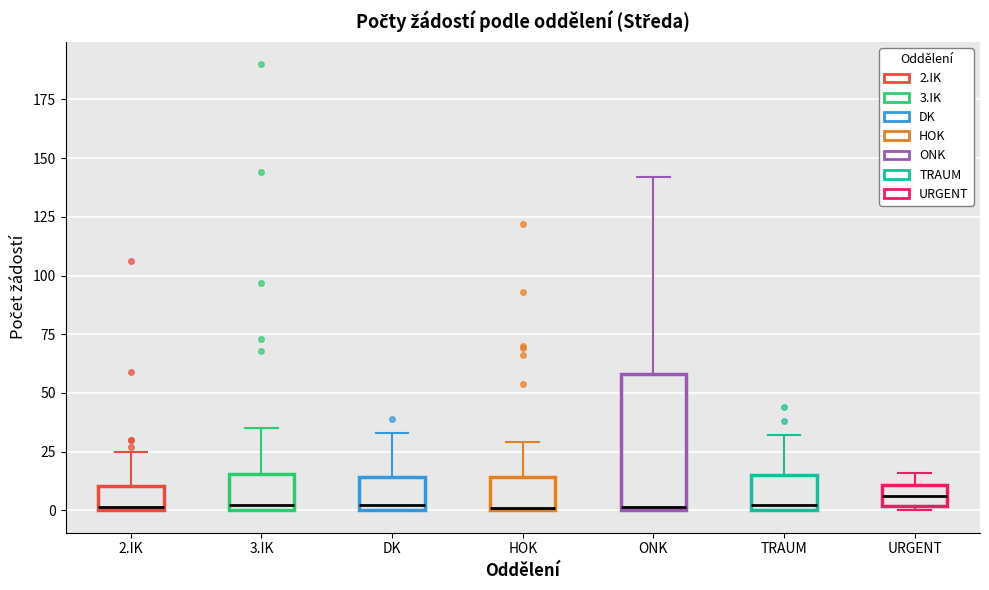

Reading left to right, transcribe this box plot: for each box, give where its median line is, the range the box spans, and where its two whiskers end, as read against the y-axis. The values are not printed on the chart, so give them approximately, as read against the axis.

2.IK: median 0, box 0 to 10, whiskers 0 to 25
3.IK: median 5, box 0 to 15, whiskers 0 to 35
DK: median 5, box 0 to 15, whiskers 0 to 35
HOK: median 0, box 0 to 15, whiskers 0 to 30
ONK: median 0, box 0 to 60, whiskers 0 to 140
TRAUM: median 5, box 0 to 15, whiskers 0 to 30
URGENT: median 5, box 0 to 10, whiskers 0 (just below the box's lower edge) to 15